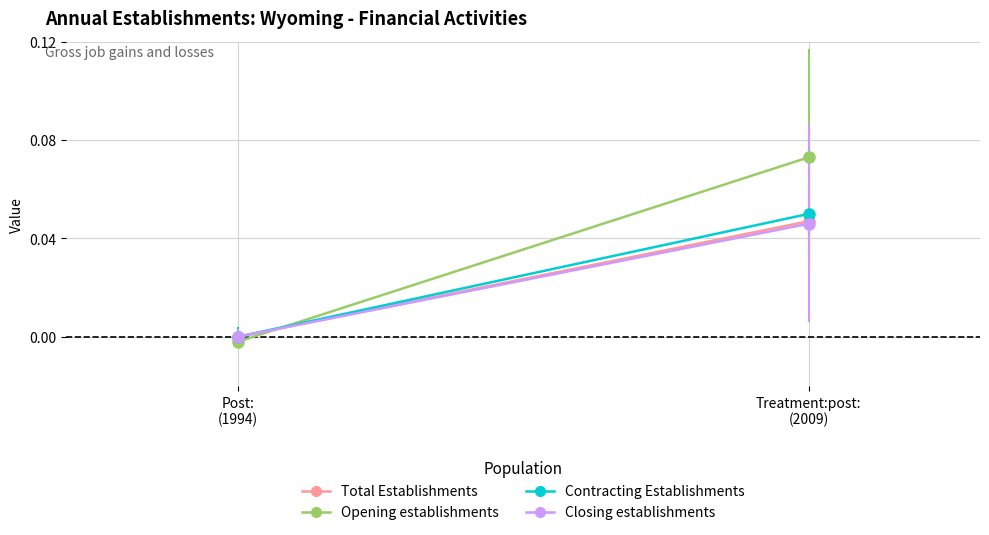

How many data points in Closing establishments are above 0?

1